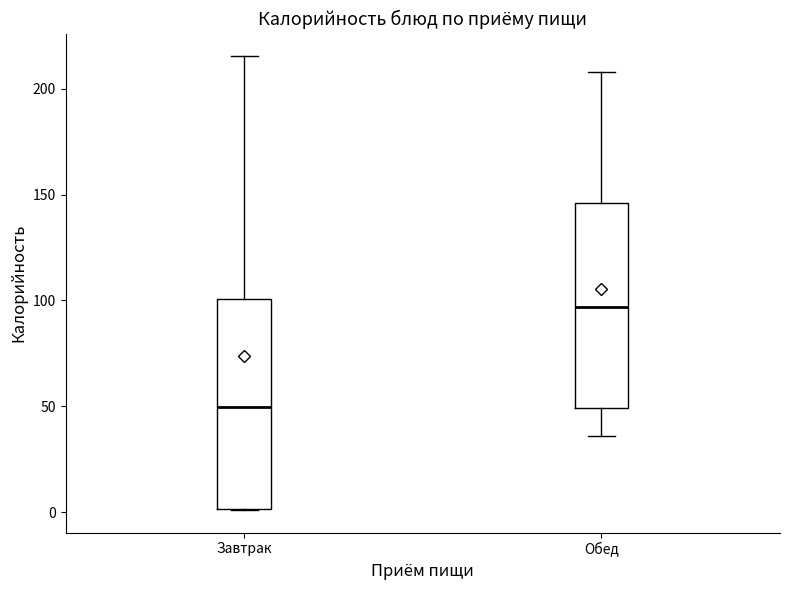

Reading left to right, transcribe this box plot: for each box, give where its median line is, the range the box spans, and where its two whiskers end, as read against the y-axis. The values are not printed on the chart, so give them approximately, as read against the axis.

Завтрак: median 50, box 0 to 100, whiskers 0 to 215
Обед: median 95, box 50 to 145, whiskers 35 to 210